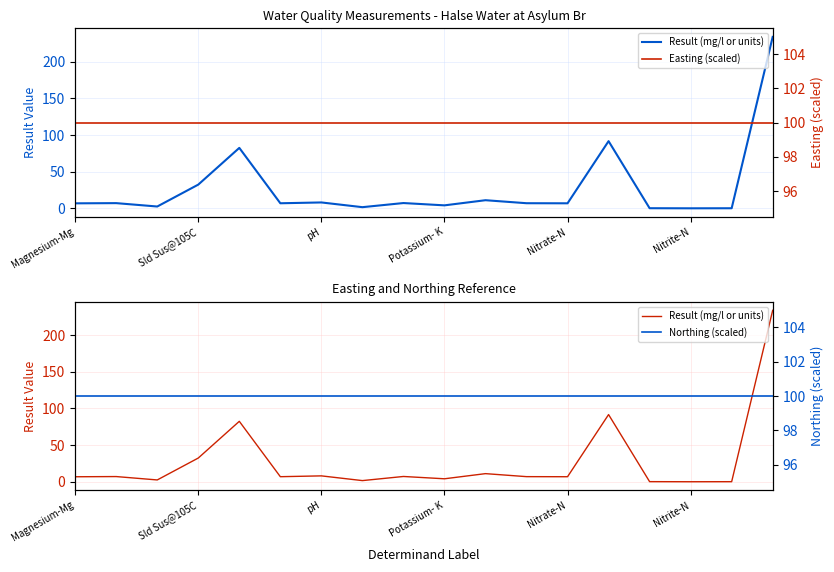

Which has a higher value, Sld Sus@105C or 12?

Sld Sus@105C